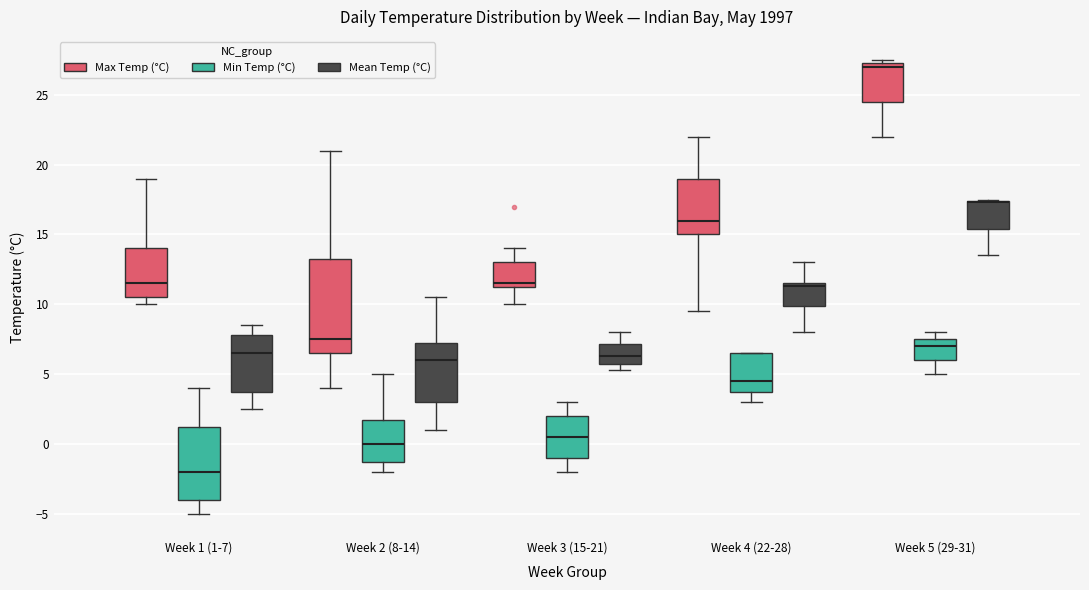

Comparing the boxes themselves (not the whiskers), which one is the tallest?

Week 2 (8-14) (Max Temp (°C))